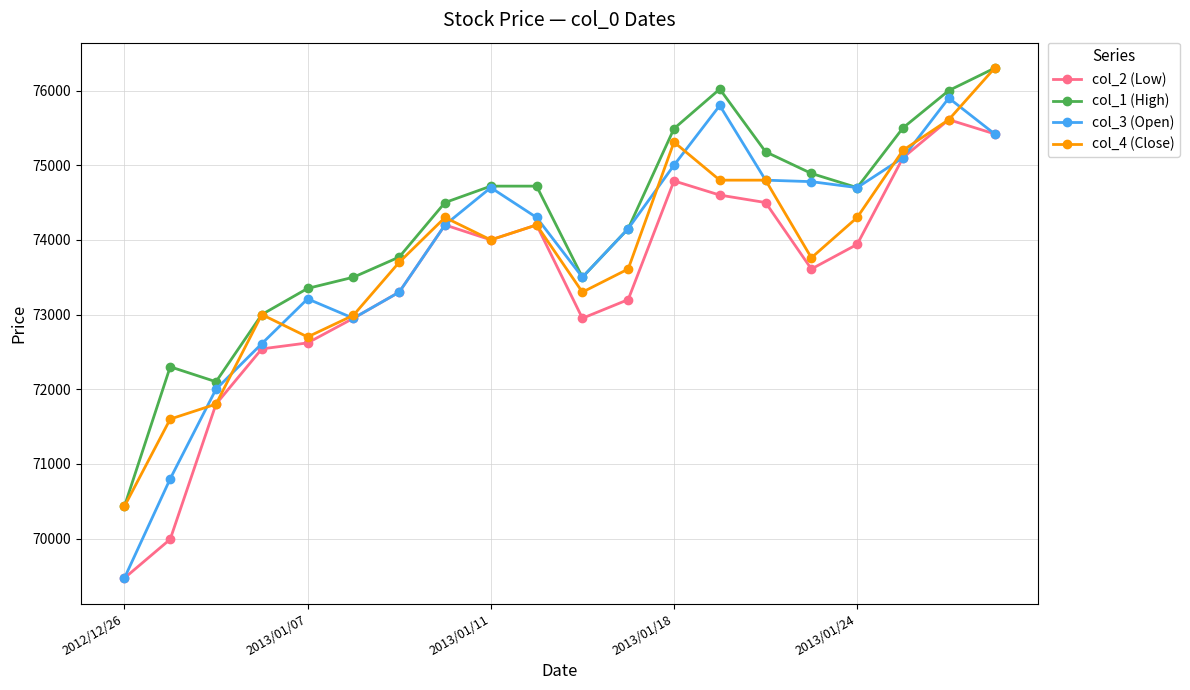

What is the value of the col_3 (Open) point at the 14th from the left?

75800